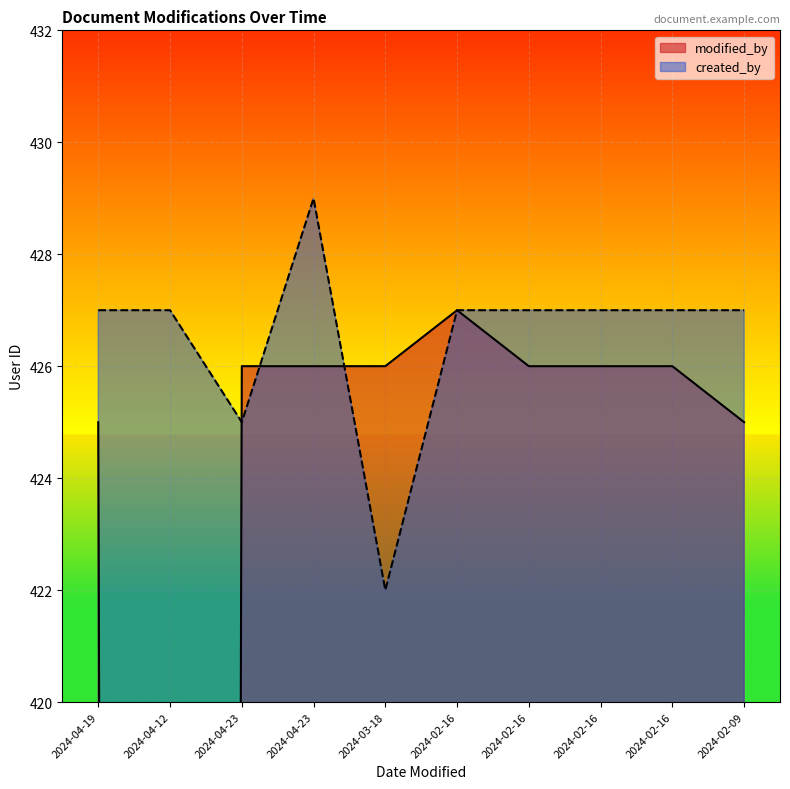

What is the value of the created_by point at the 8th from the left?

427